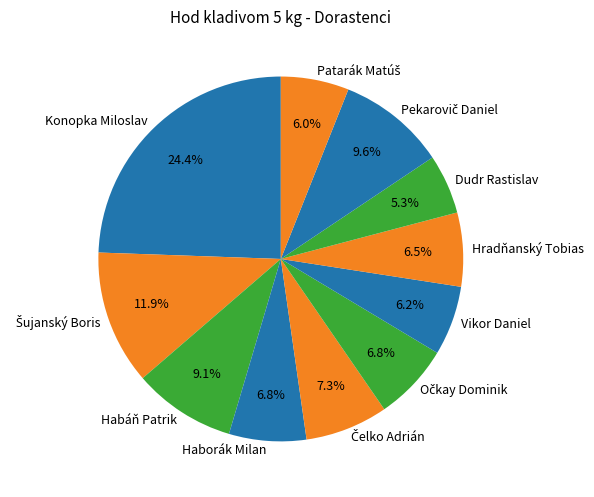

Approximately how many times larger is the value at Hradňanský Tobias compared to Konopka Miloslav?

0.3